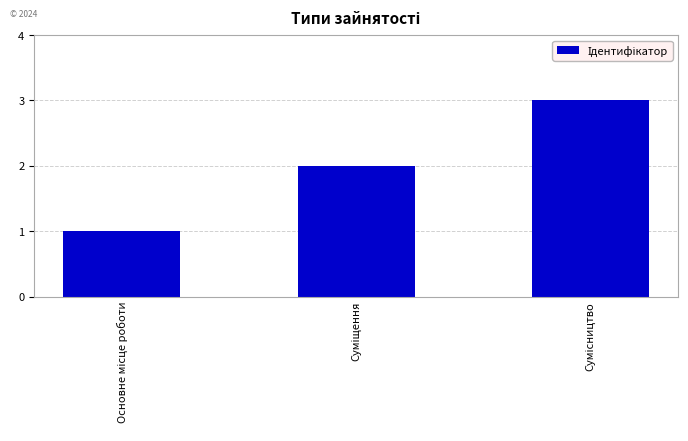

What is the value of the 2nd bar from the left?

2